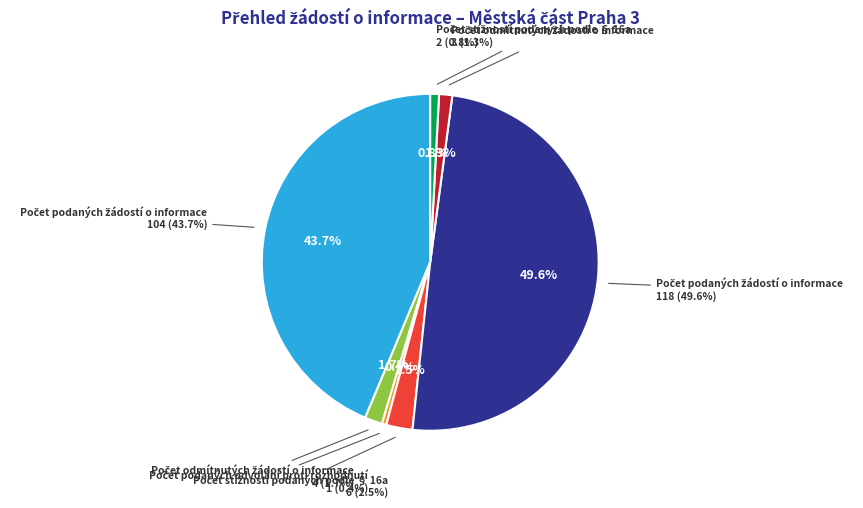

Which category has the smallest portion of the pie?

Počet podaných odvolání proti rozhodnutí (2023)